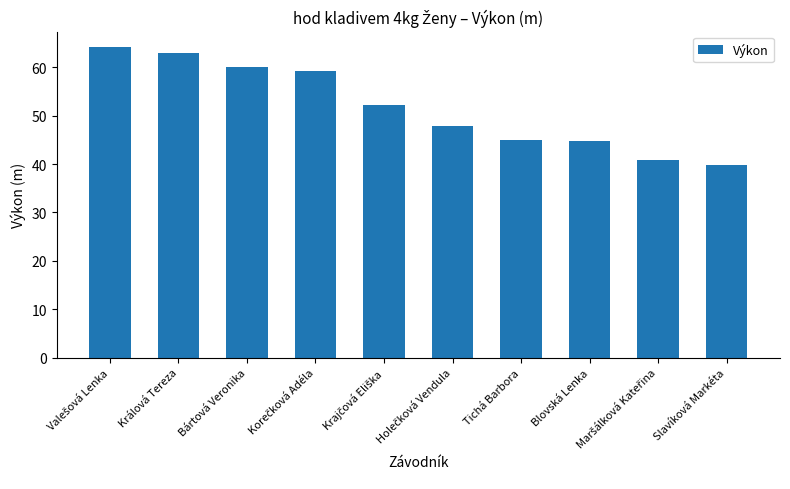

What is the ratio of the value at Bártová Veronika to the value at Králová Tereza?

1.0